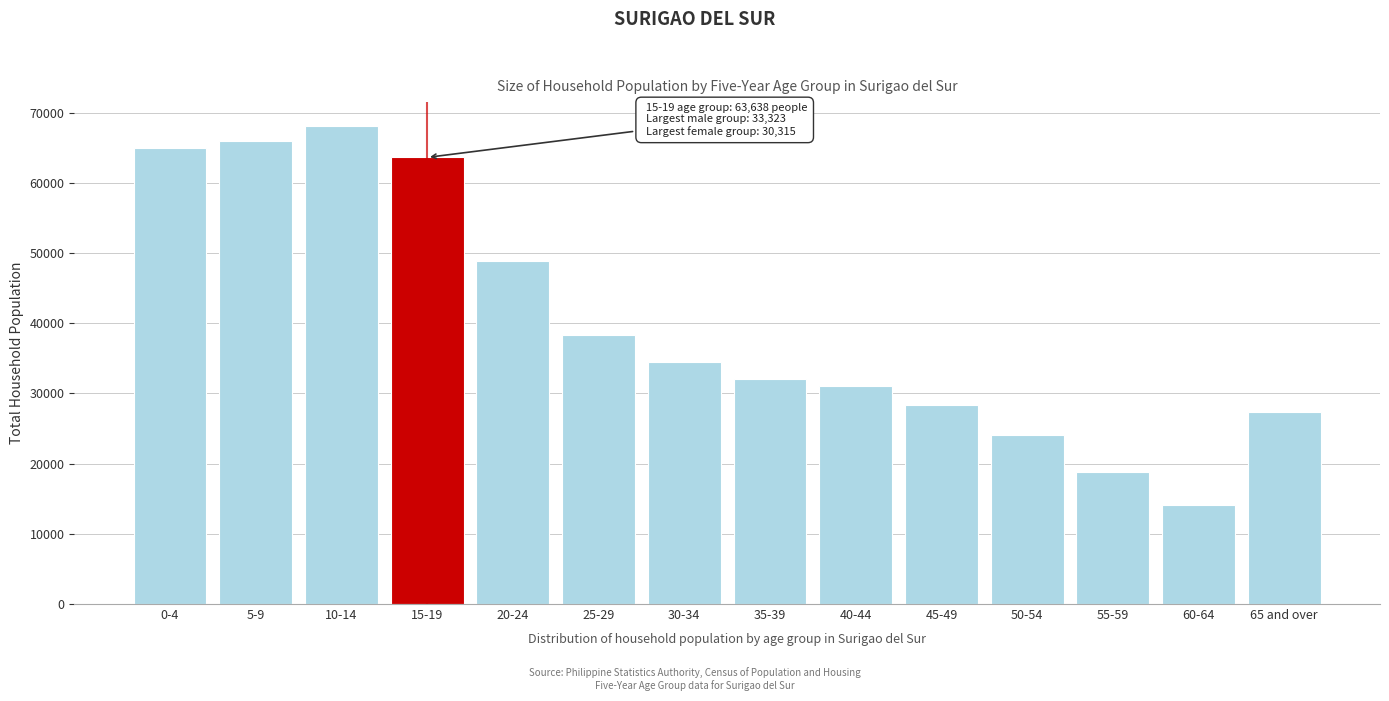

Reading left to right, transcribe all the data shown in this chart.

0-4=64979	5-9=66030	10-14=68111	15-19=63638	20-24=48810	25-29=38346	30-34=34529	35-39=32027	40-44=31041	45-49=28328	50-54=24091	55-59=18833	60-64=14069	65 and over=27308